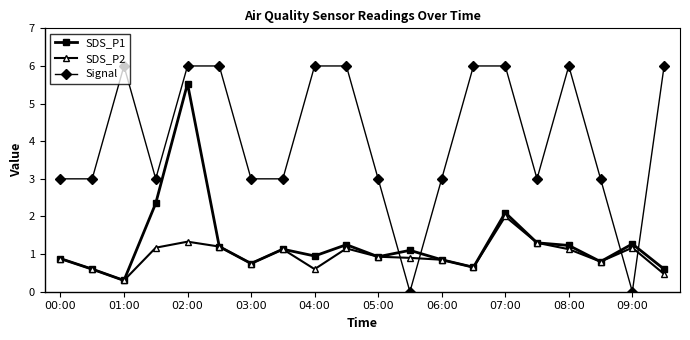

What is the highest value of the Signal series?

6.0